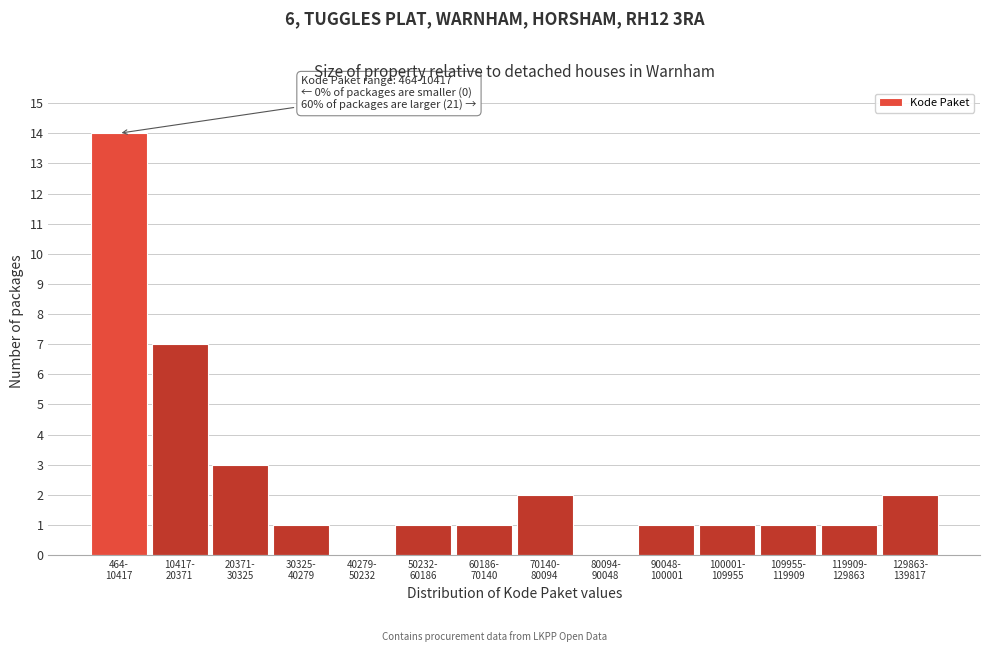

What is the sum of all values?

35